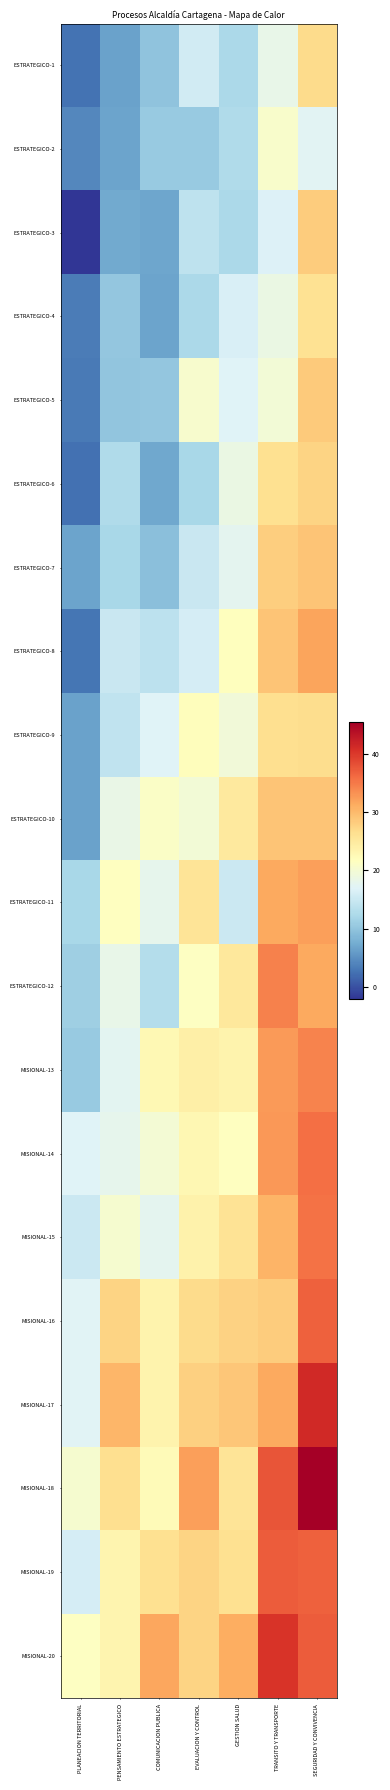

At how many categories does at least one series exceed 35?

2